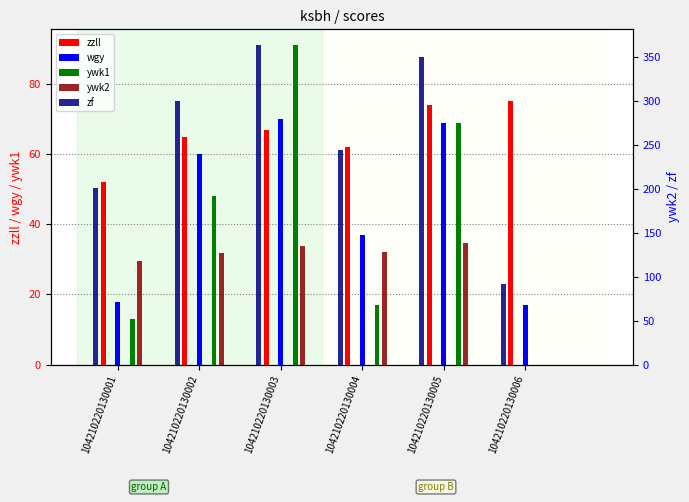

Which series has the largest total across all categories?

zf